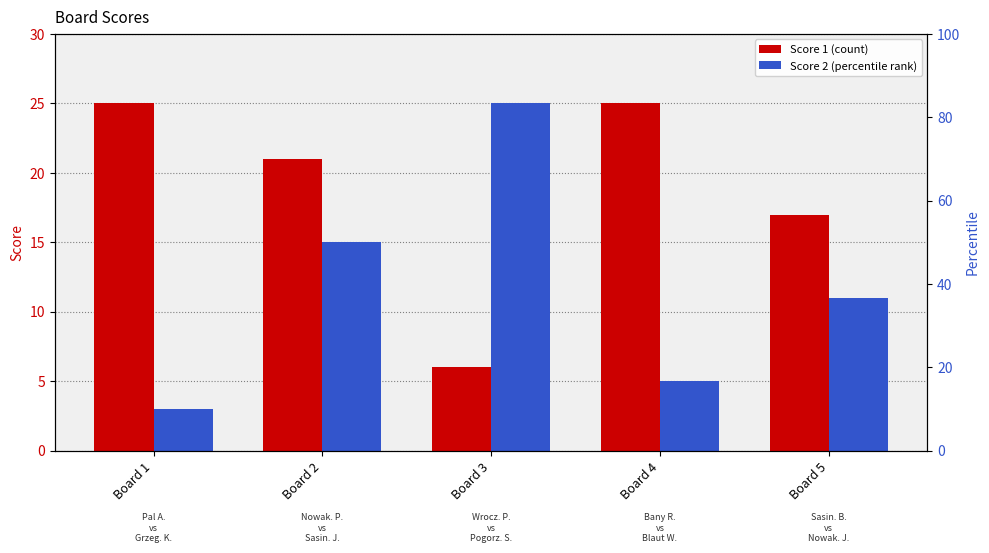

Which series has the largest total across all categories?

Score 1